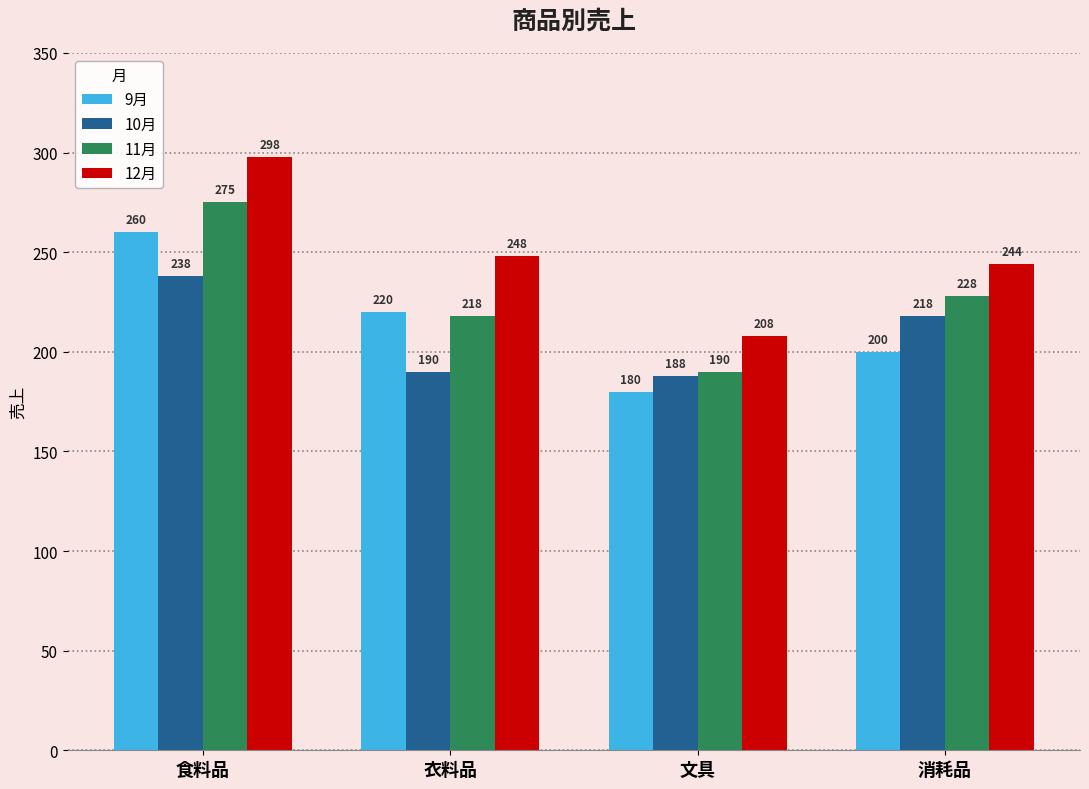

What is the value of the 9月 bar at the 4th from the left?

200